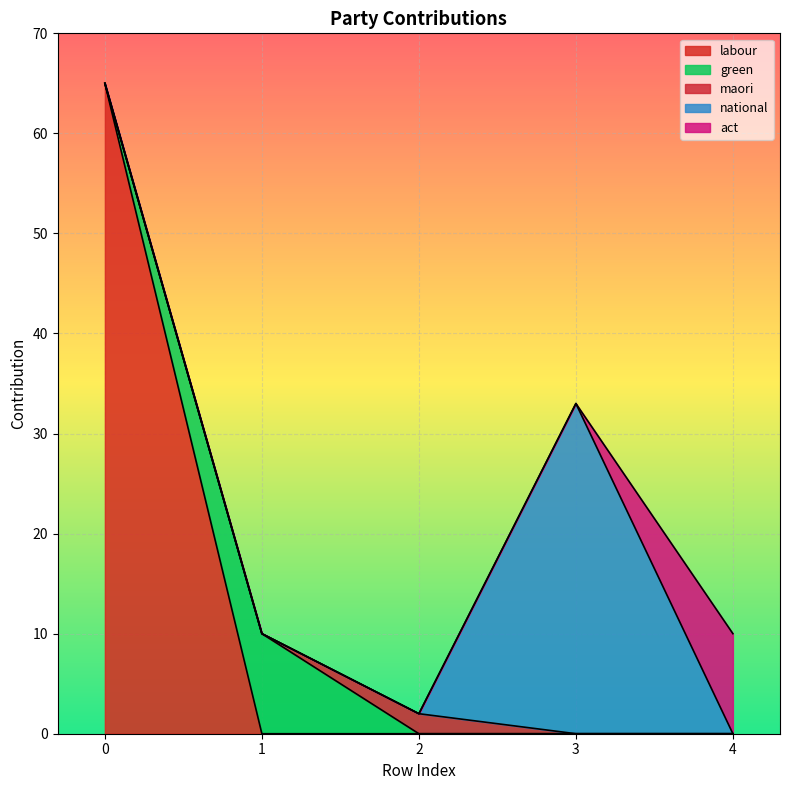

True or false: national and green cross at least once.

False